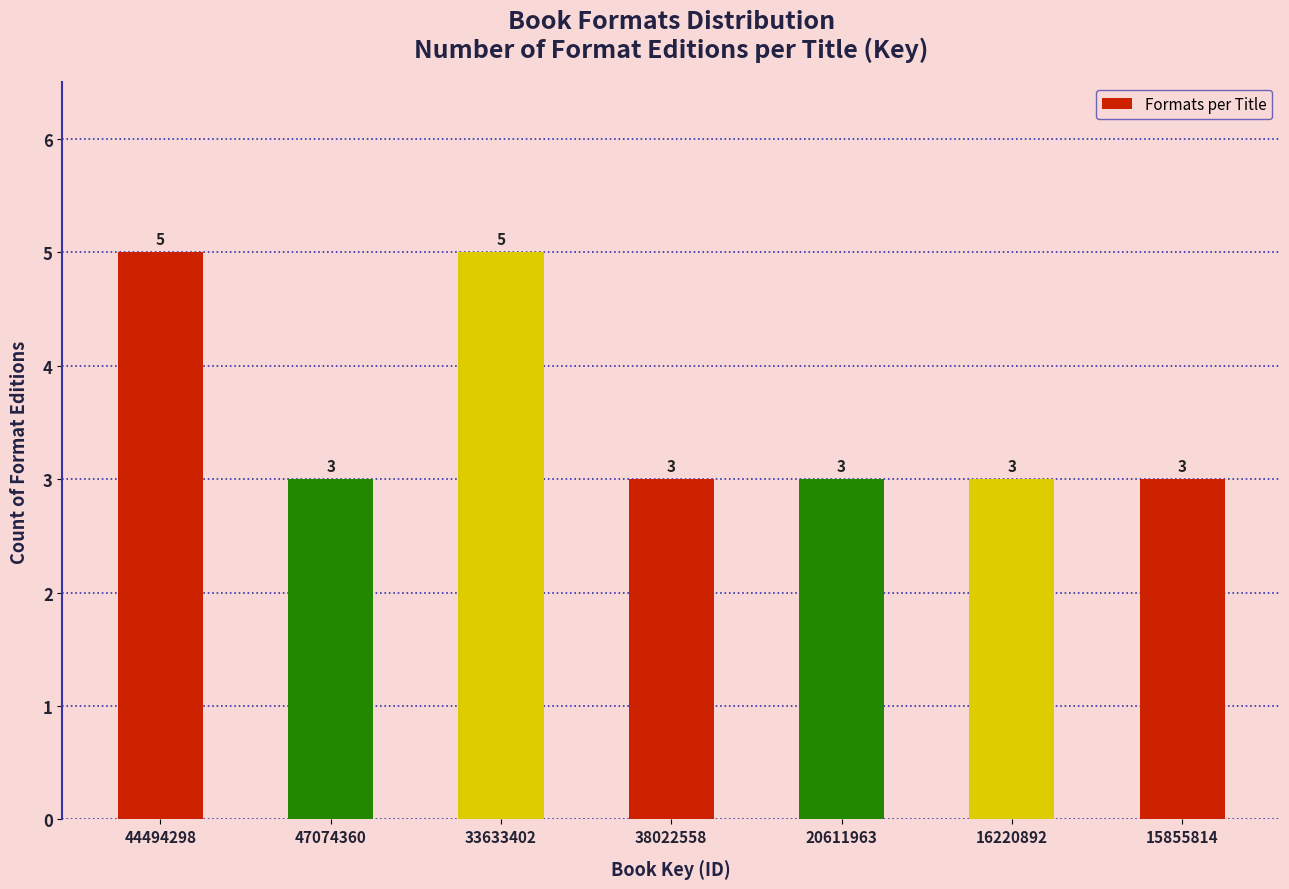

Reading left to right, list all the values displayed in this chart.

44494298=5	47074360=3	33633402=5	38022558=3	20611963=3	16220892=3	15855814=3